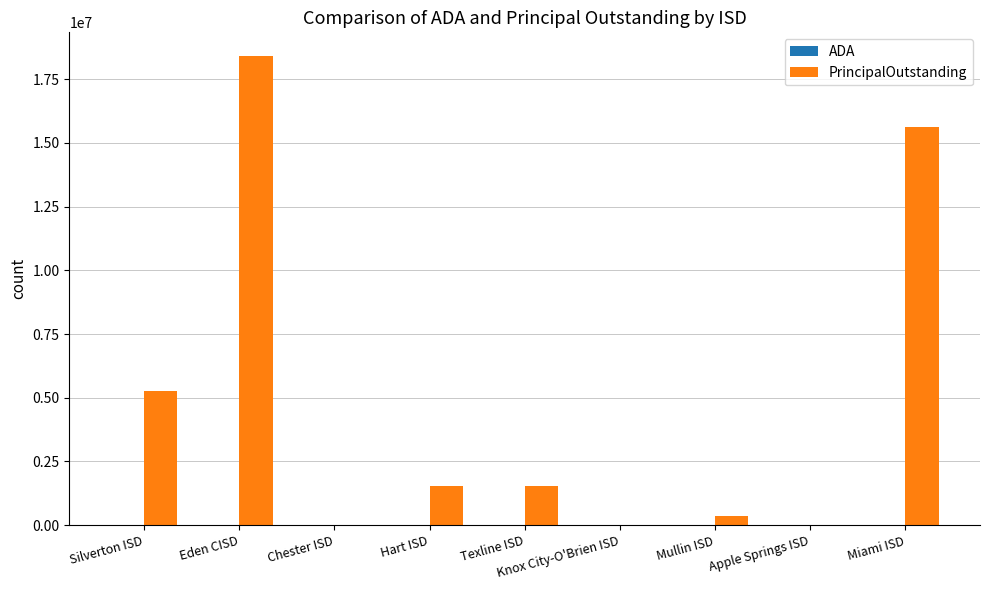

At which category does the chart reach its peak across all series?

Eden CISD